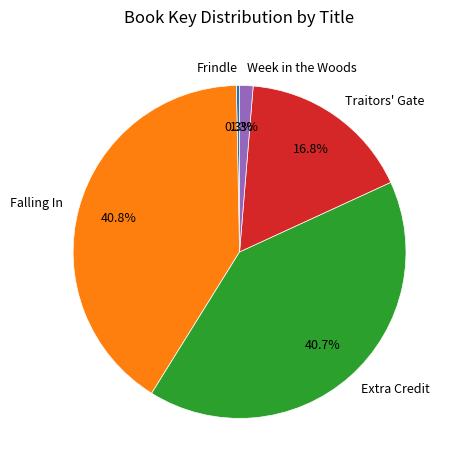

Is the sum of Week in the Woods and Falling In greater than half?

No